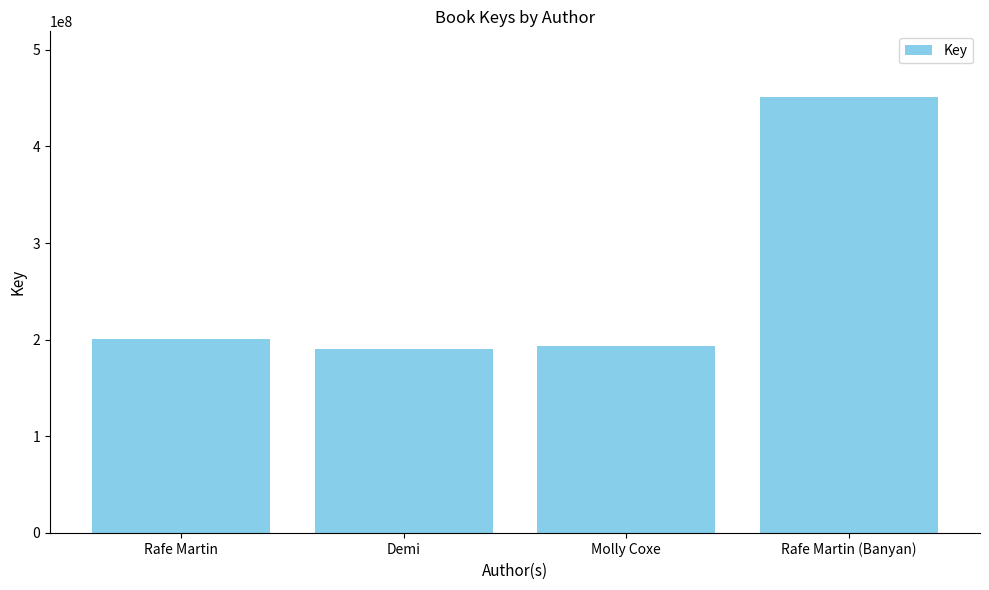

What is the change in value from Demi to Rafe Martin (Banyan)?

+260846724